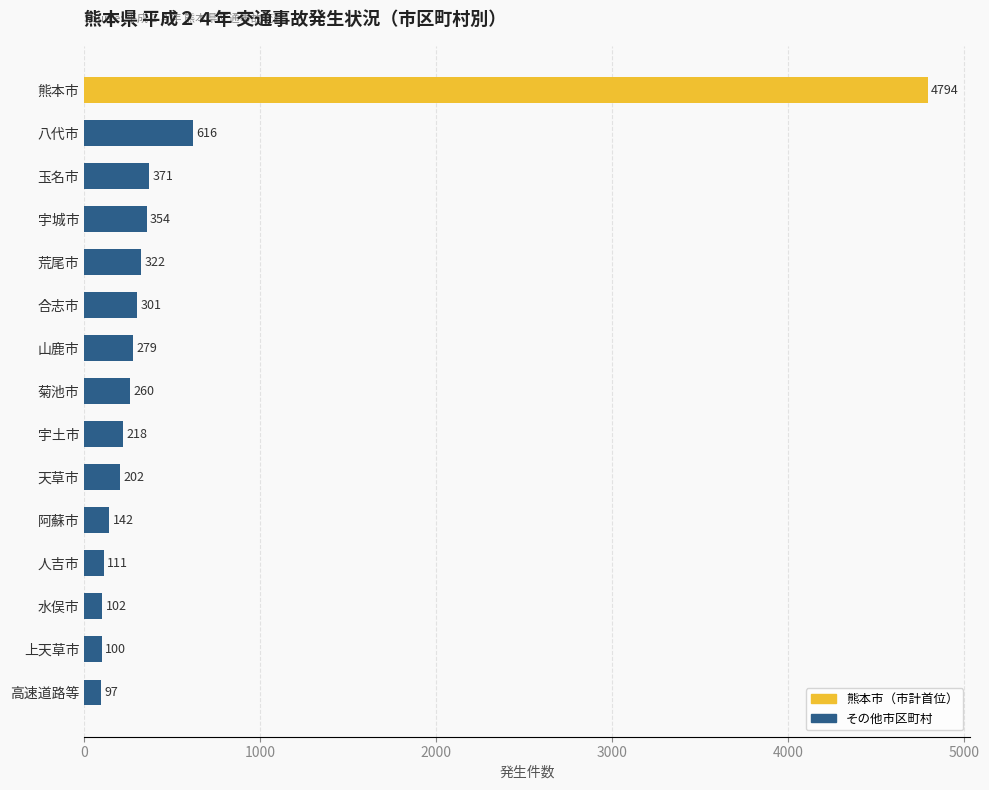

True or false: the data shows 125 at 山鹿市.

False